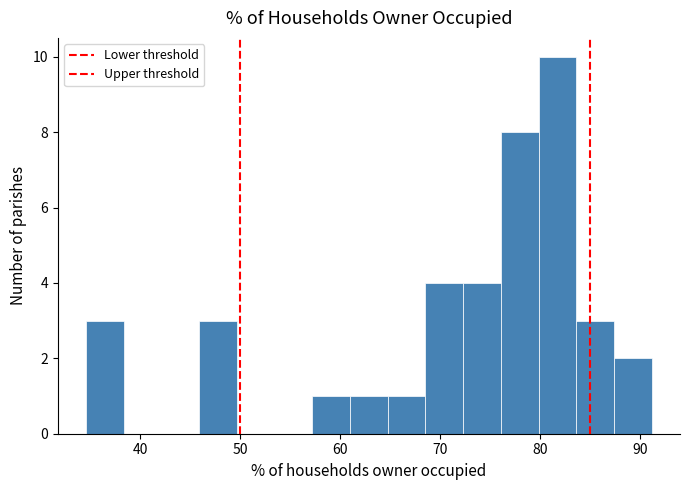

Read against the x-axis, roughly where is the centre of the tallest bar?

82